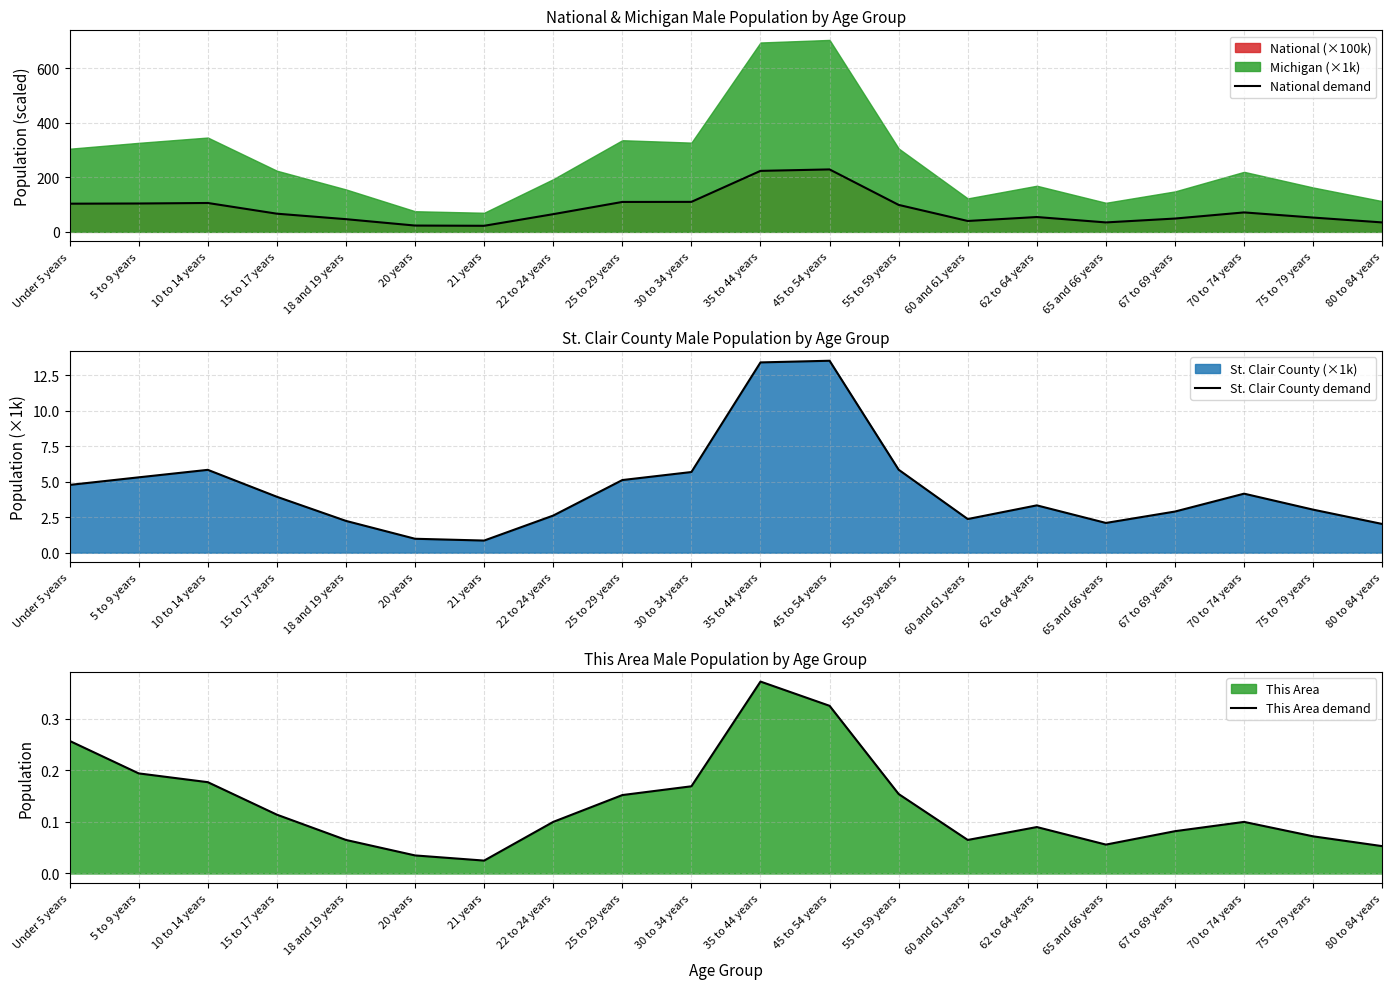

True or false: National demand and This Area demand cross at least once.

False